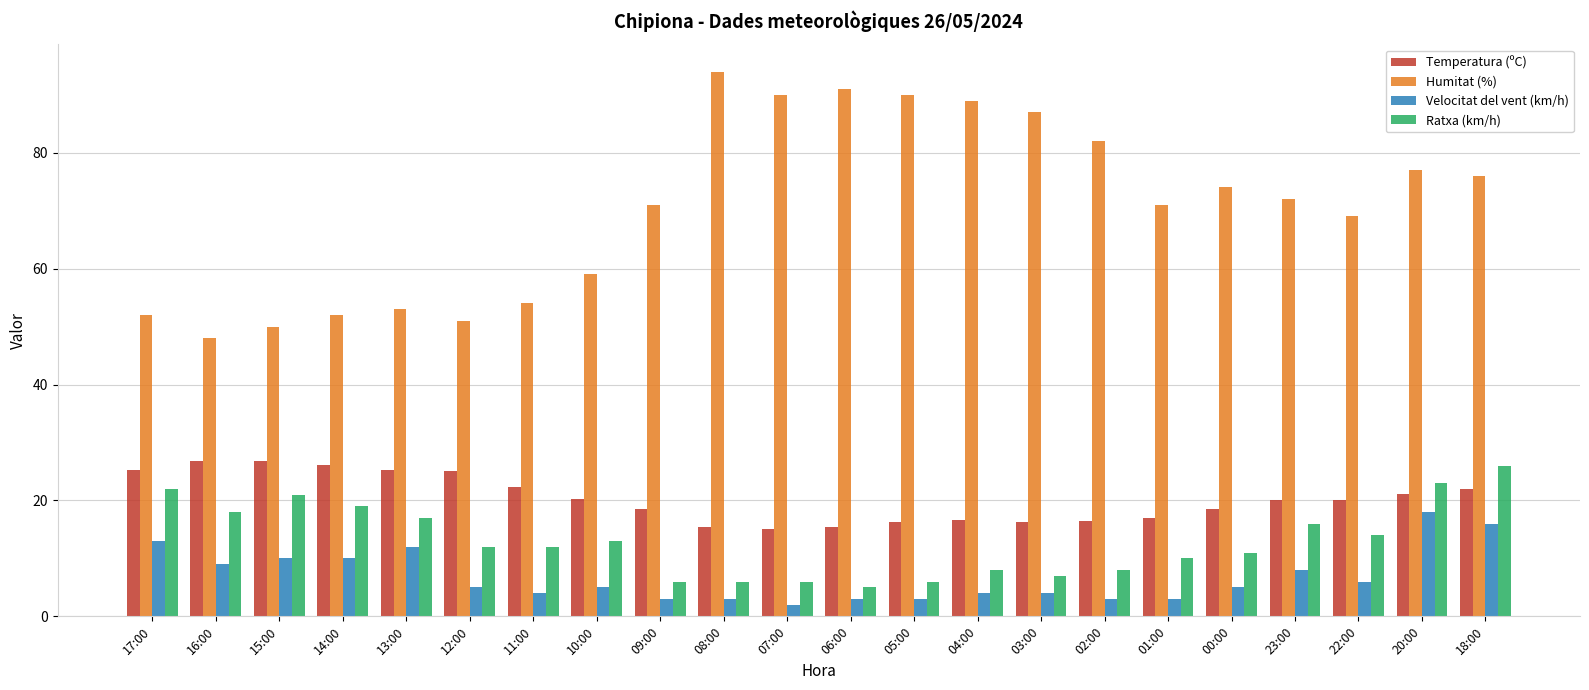

At how many categories does at least one series exceed 75?

9